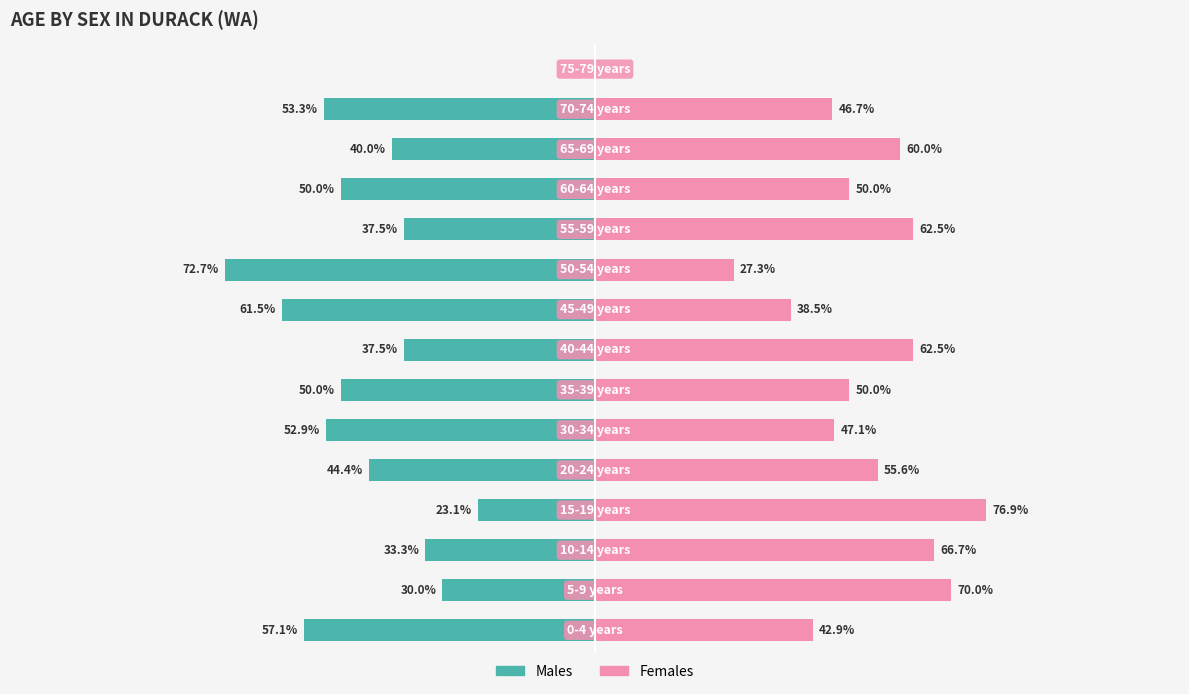

Which has a higher value, 3 or 14?

14